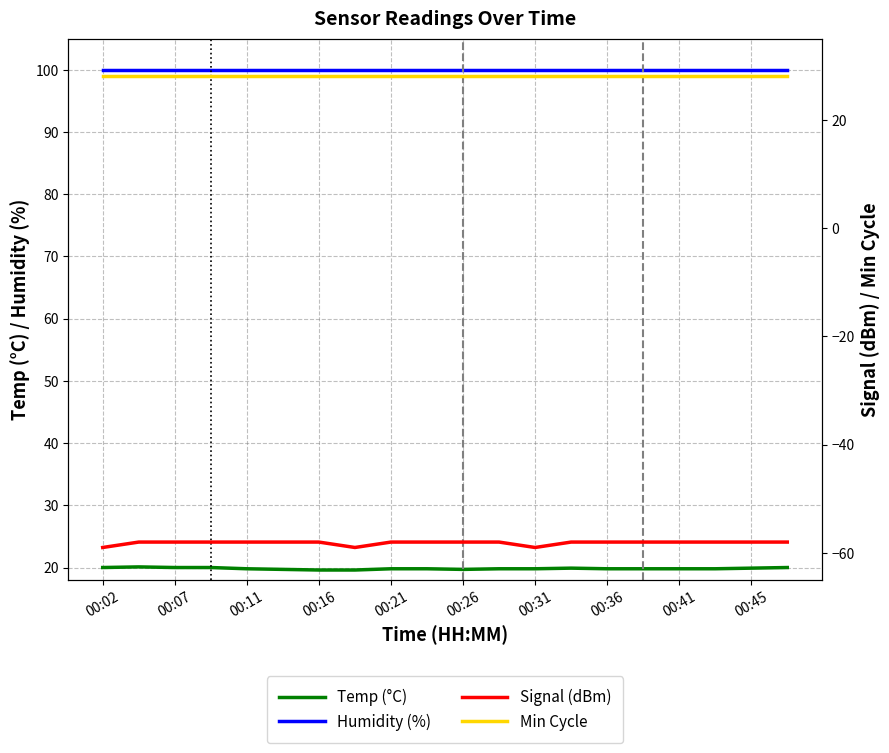

What is the difference between the highest and lowest values at 00:36?

158.9